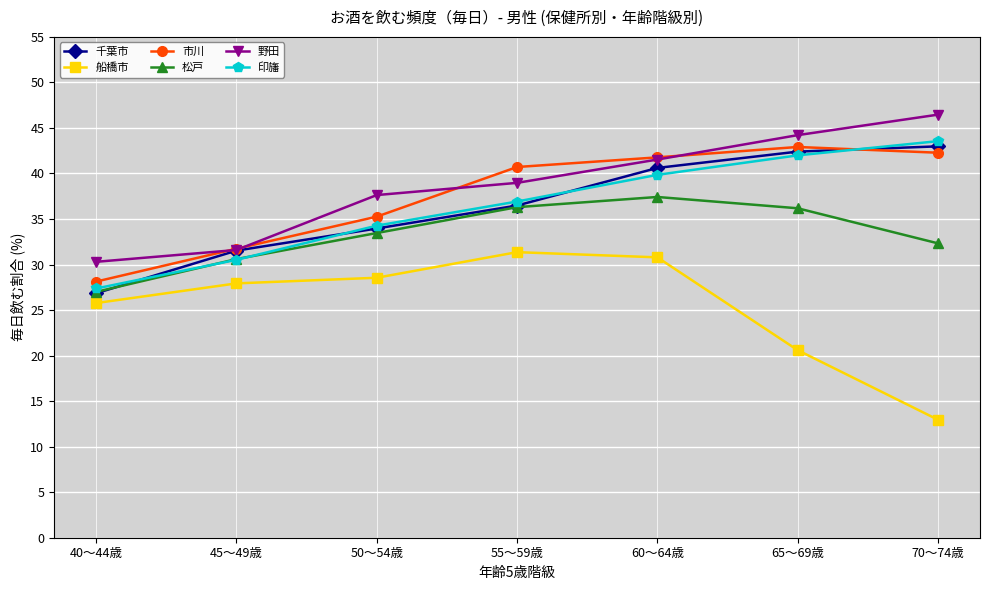

Between 40～44歳 and 50～54歳, which series saw the biggest shift?

野田